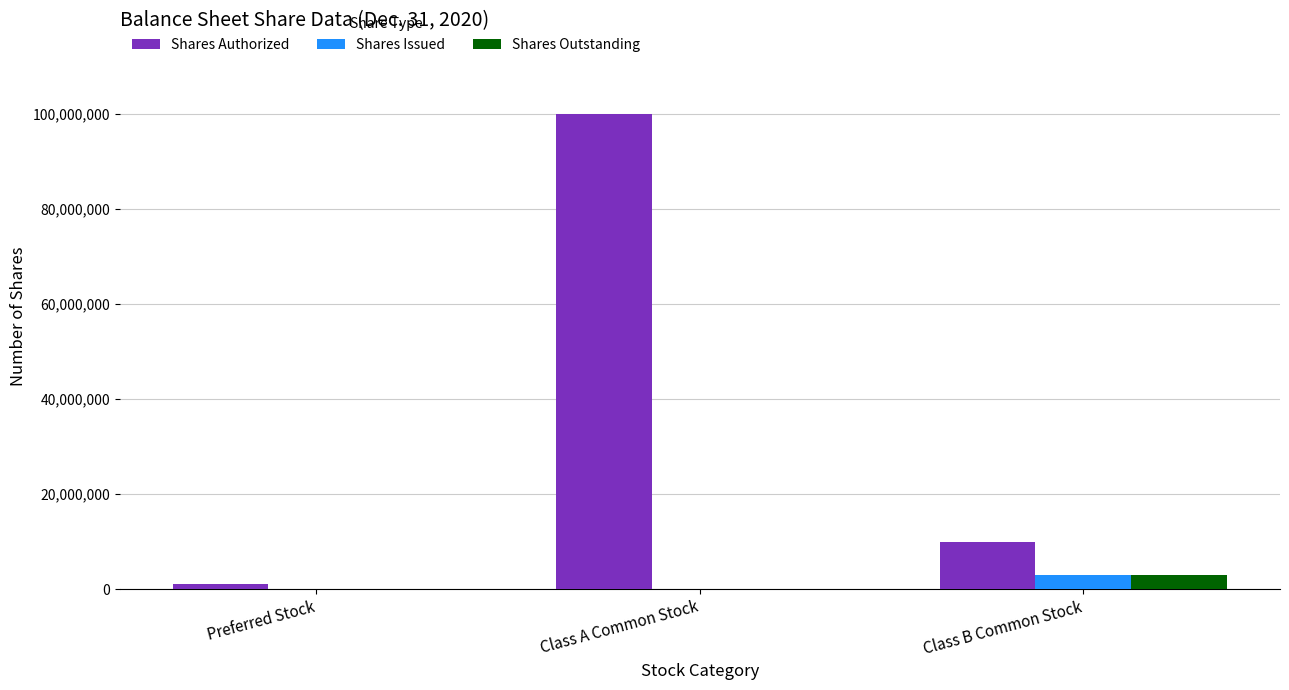

At which category is the sum across all series the highest?

Class A Common Stock